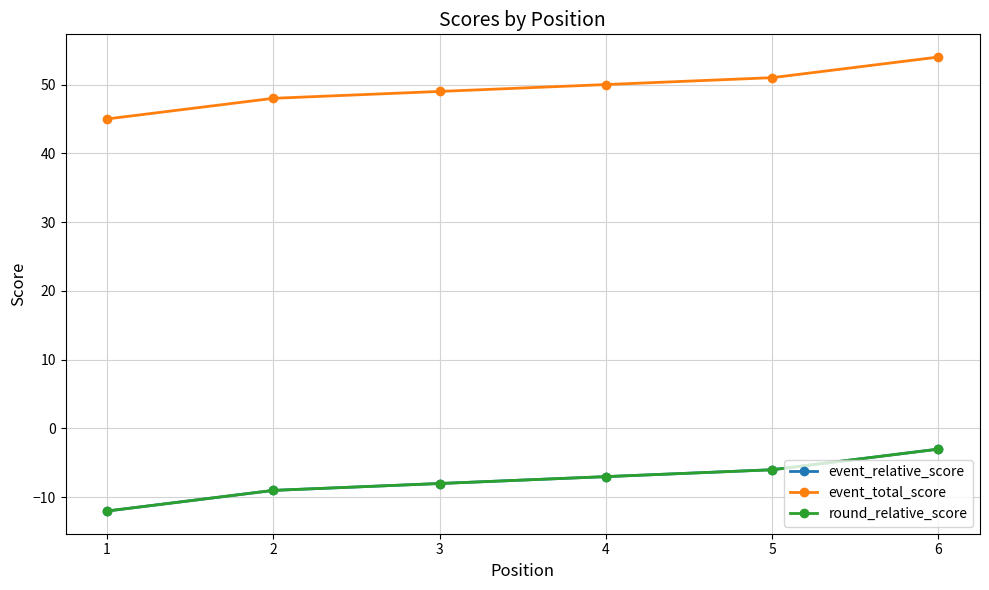

What is the difference between the second highest and minimum values in the round_relative_score series?

6